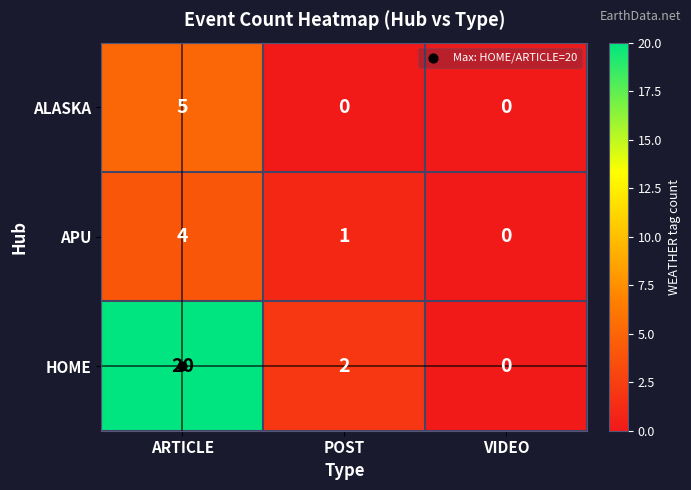

Which series has the largest range (max minus min)?

HOME